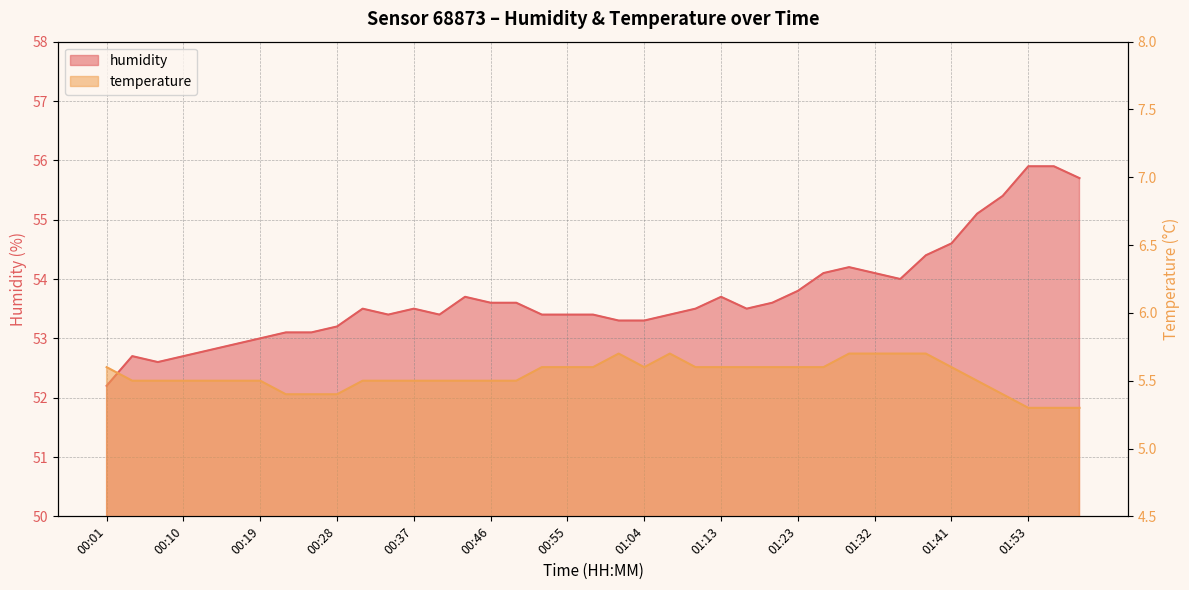

In temperature, how many points are lower than both neighbors (excluding endpoints)?

1